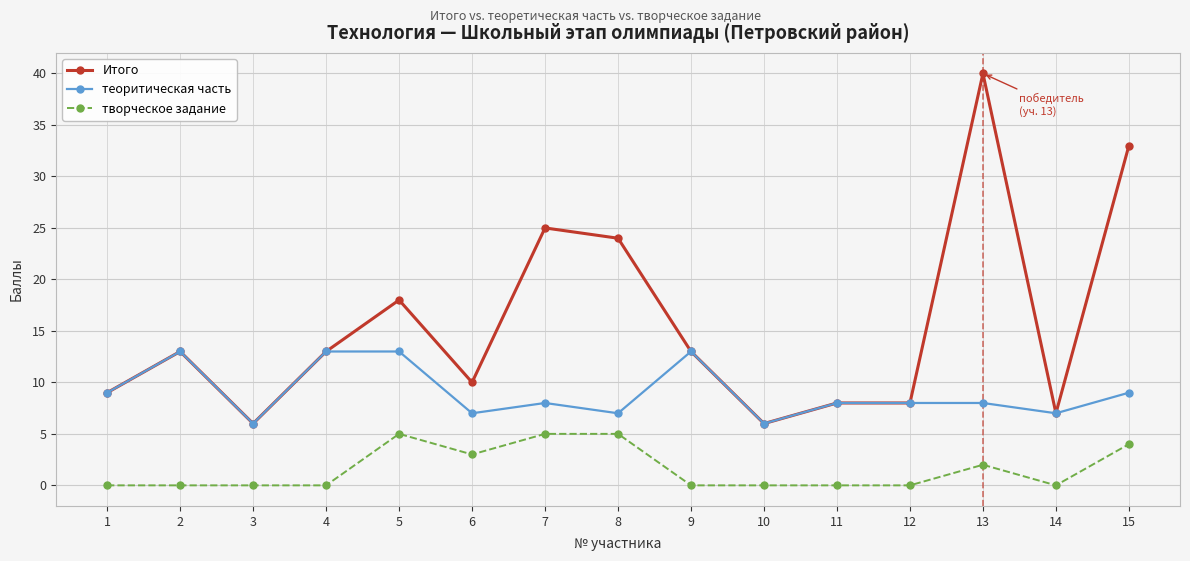

Which series has the widest spread of values?

Итого